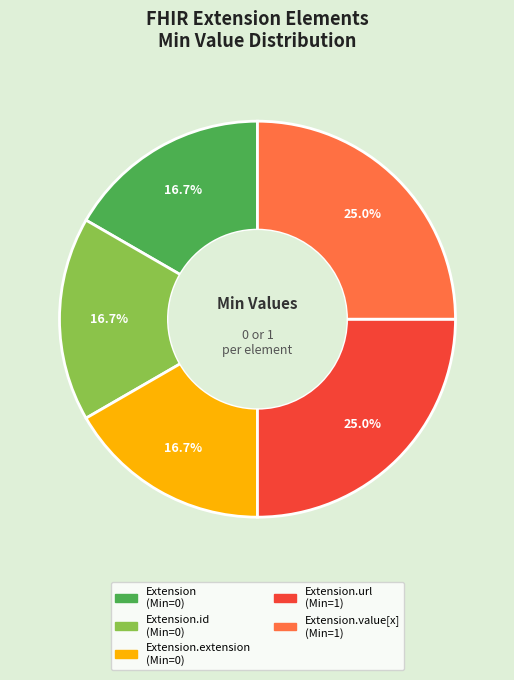

Is there a majority slice in this chart?

No